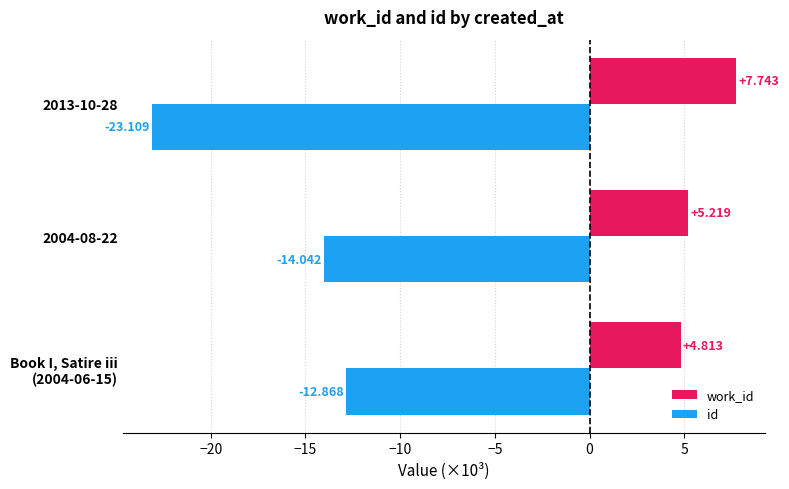

Is the value of work_id at 2013-10-28 greater than the value of id at 2004-08-22?

Yes